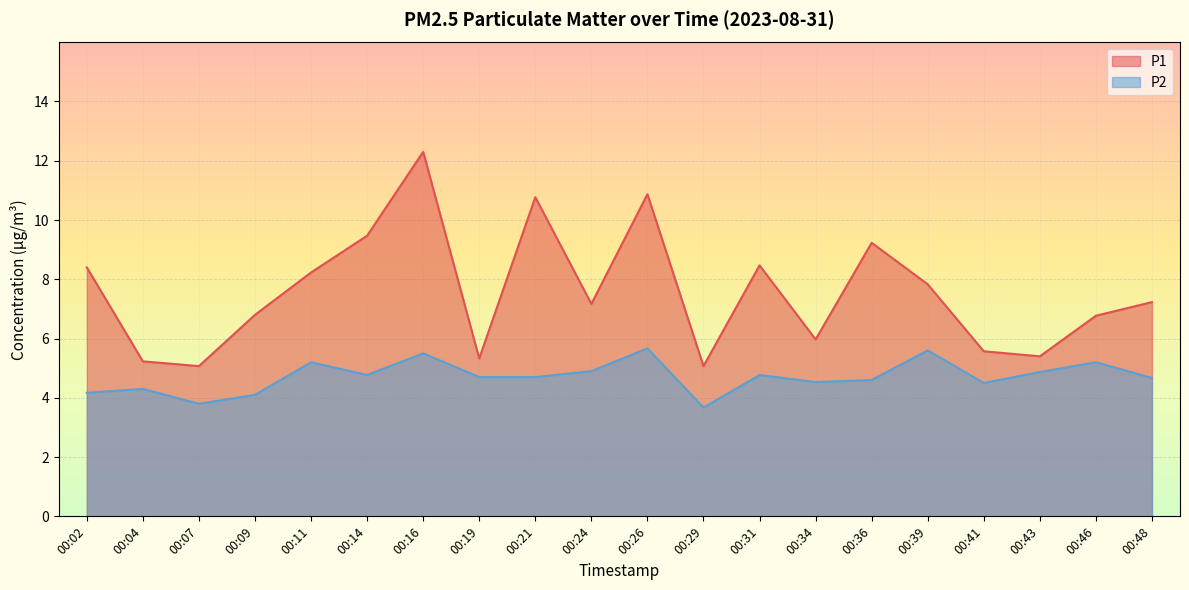

How many data points in P1 are less than 7?

9